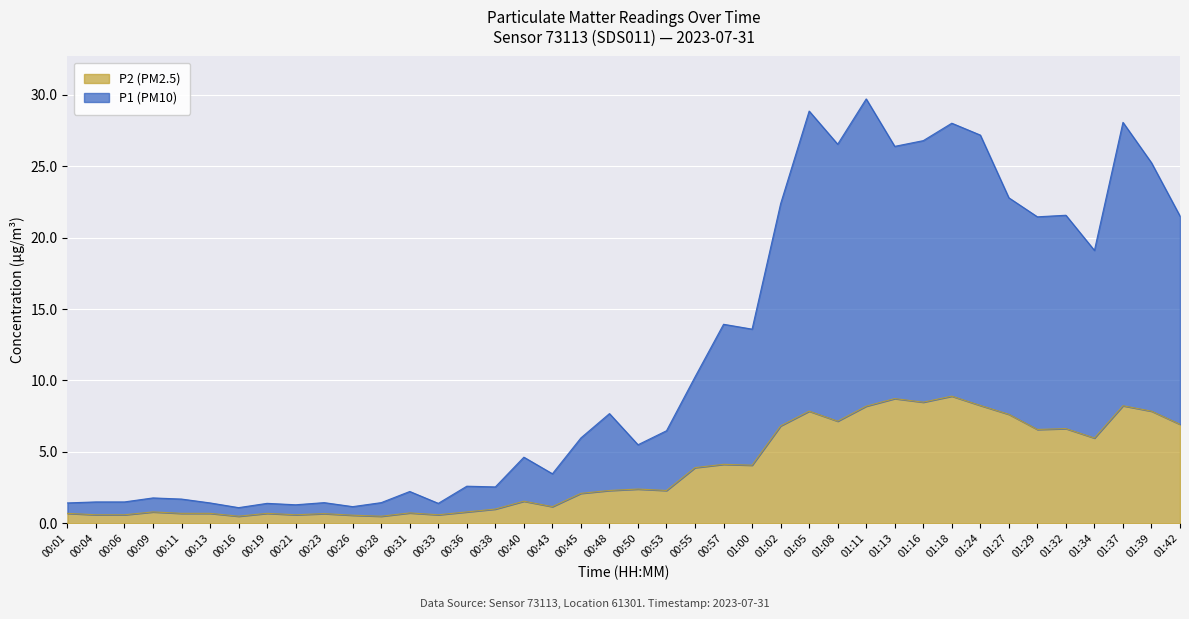

How many lines are shown in the chart?

2